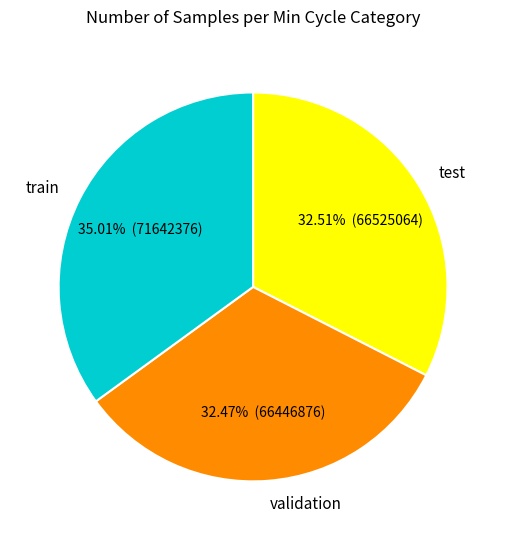

Is the sum of test and train greater than half?

Yes